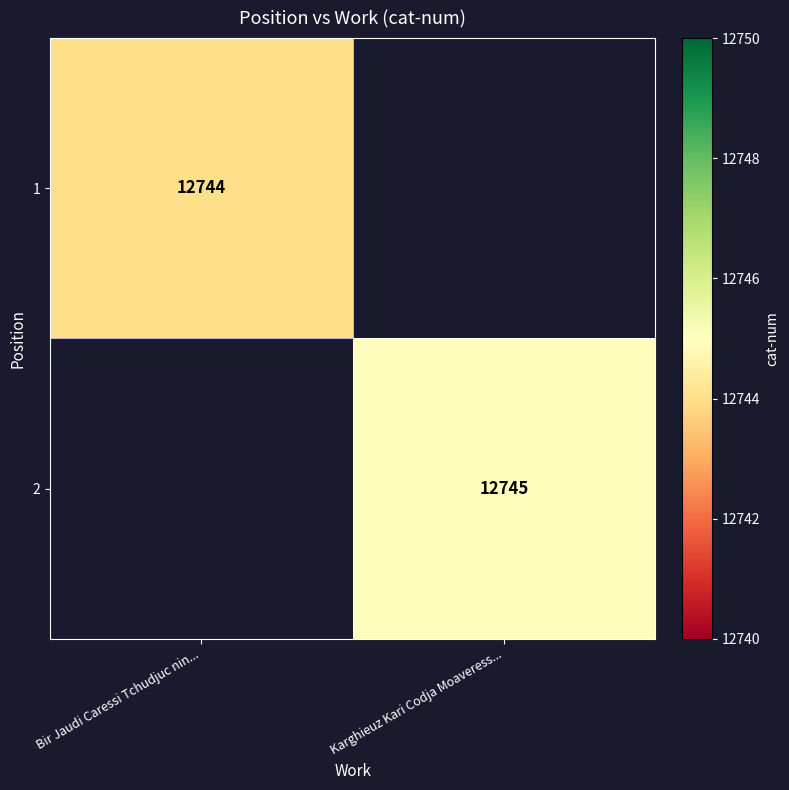

At how many categories does at least one series exceed 12744?

1